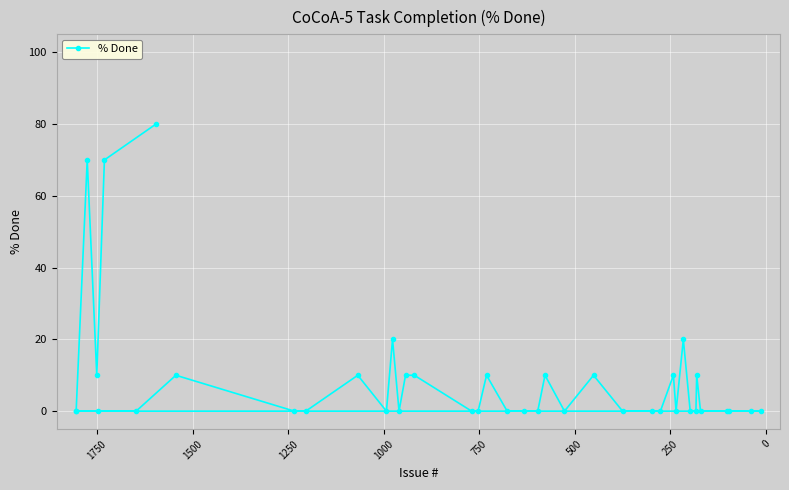

How many positive values are there?

15